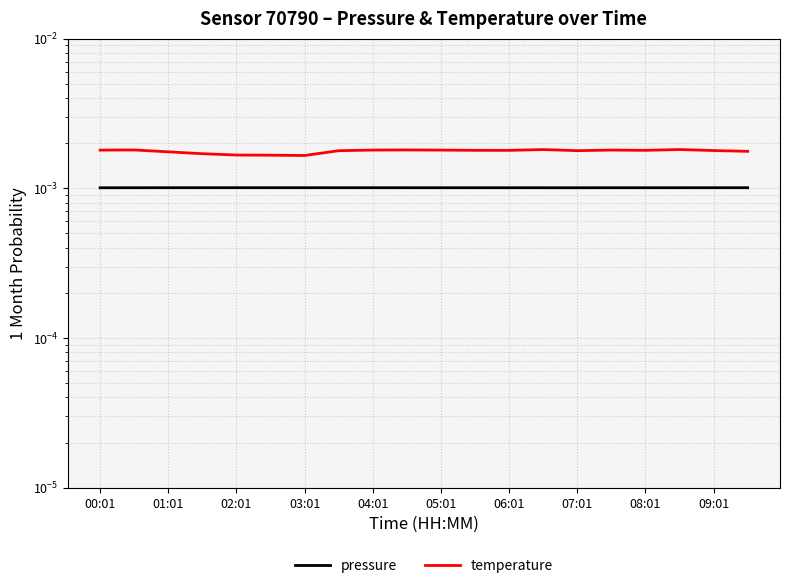

List the series in order of their overall mean, lowest first.

pressure, temperature